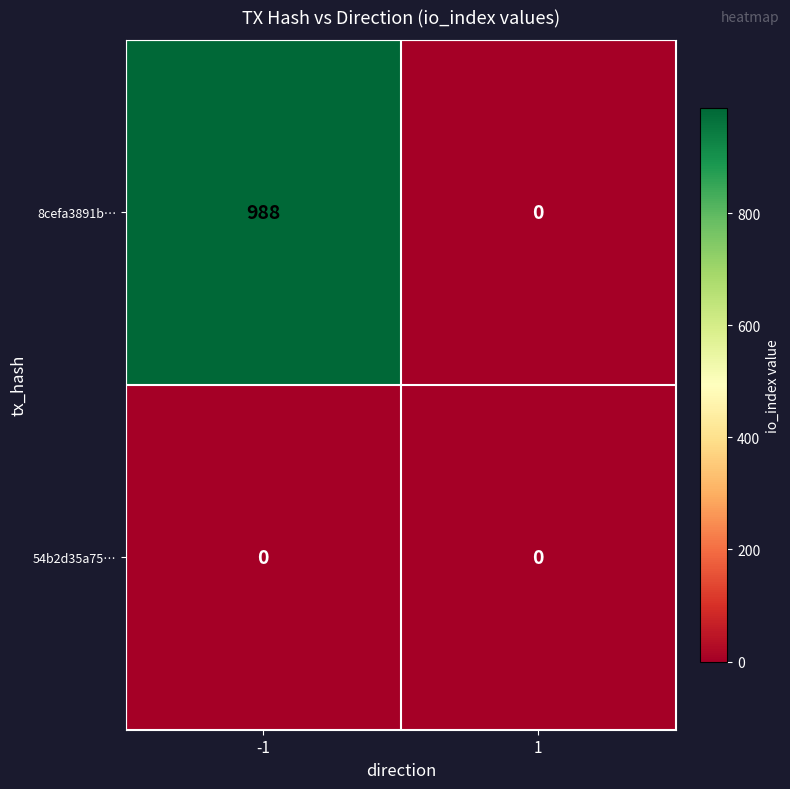

Which series has the largest total across all categories?

8cefa3891b…